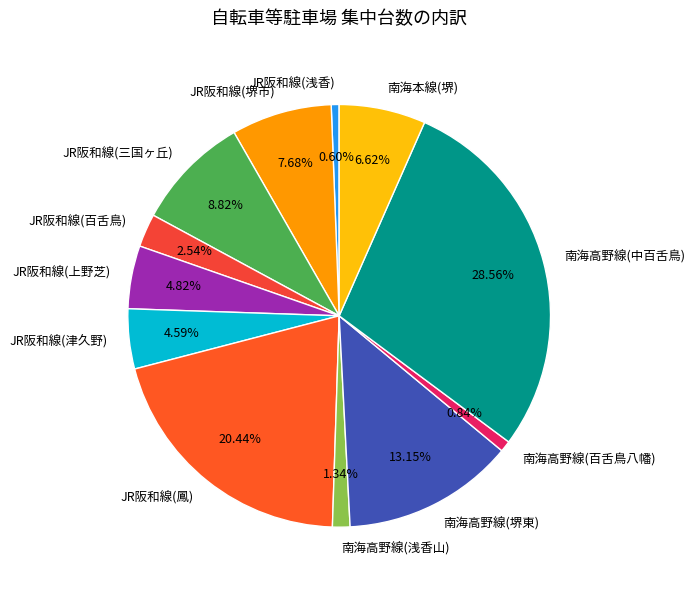

The JR阪和線(上野芝) slice represents 13% of the pie. True or false?

False